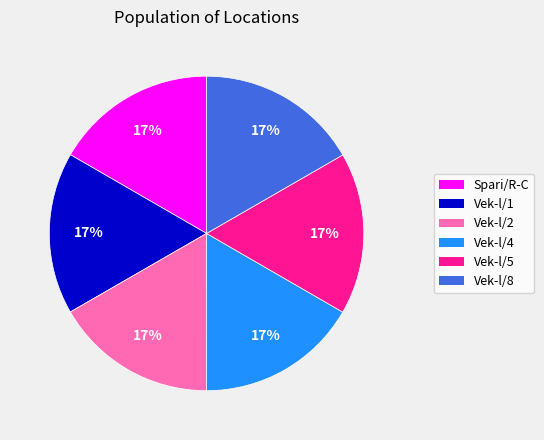

To the nearest percent, what percentage of the pie is Vek-l/4?

17%